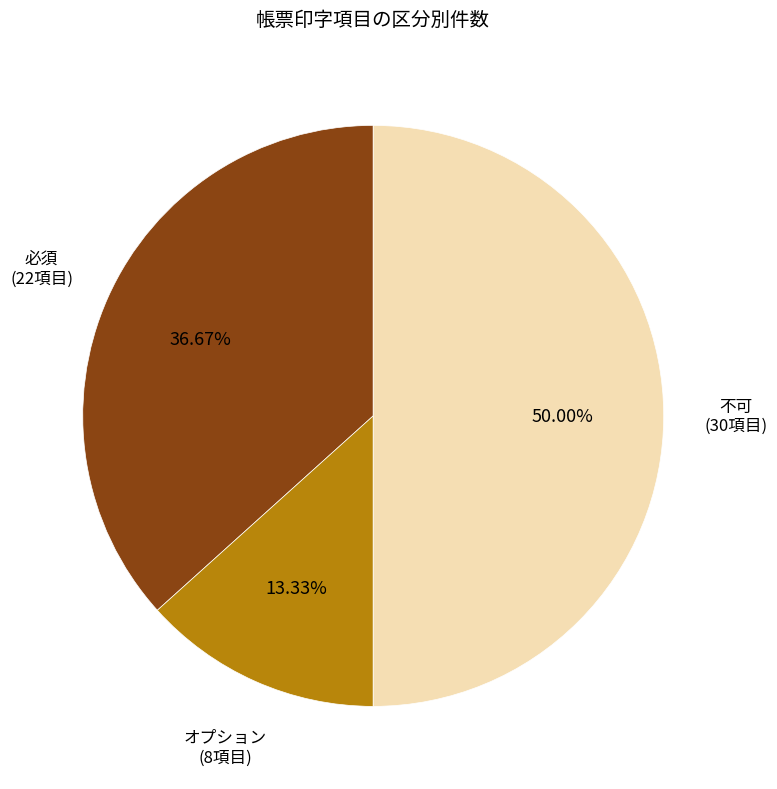

Count the number of slices in the pie.

3